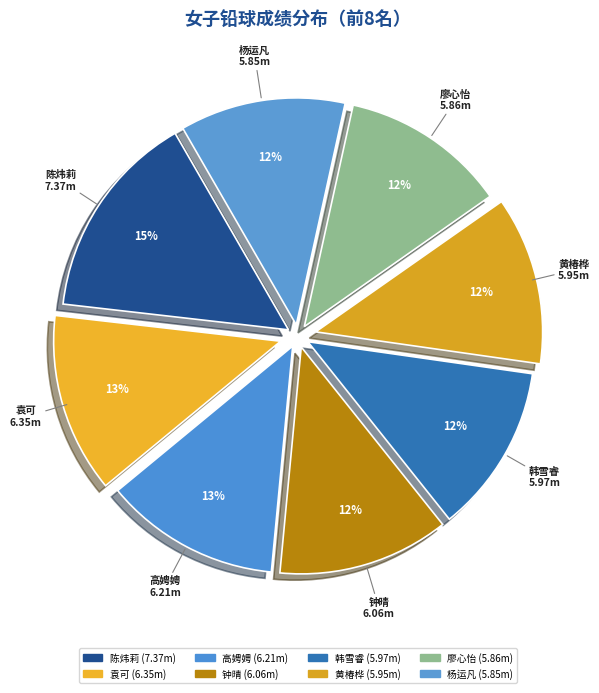

Is 黄椿桦 the majority of the pie?

No